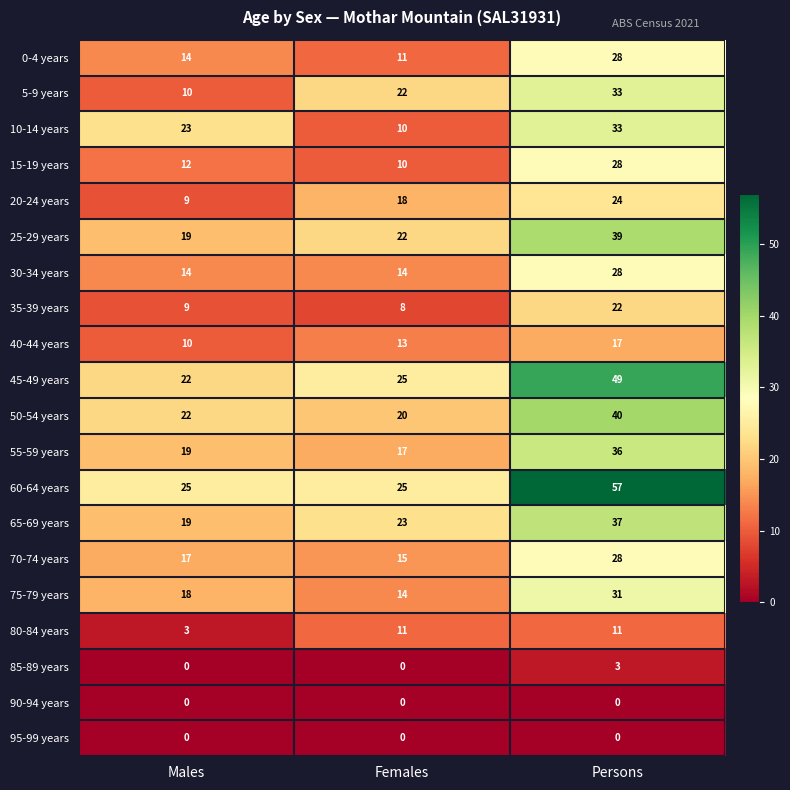

Which series changed the most between Females and Persons?

60-64 years